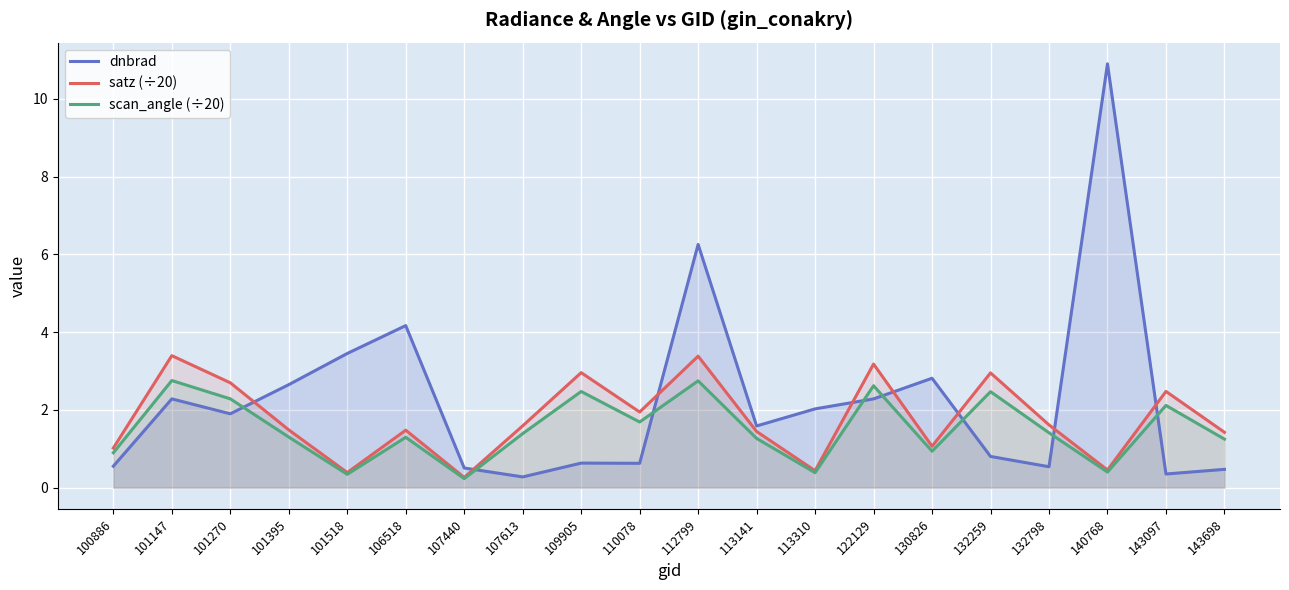

What is the maximum value shown in the chart?

10.9